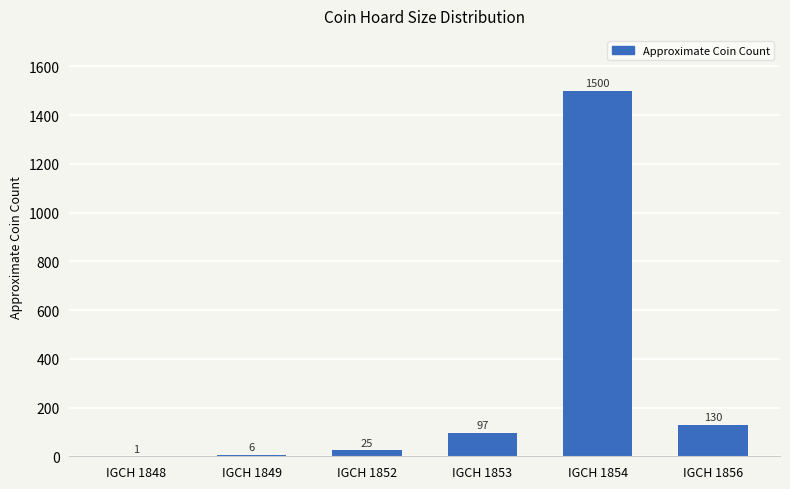

Count the number of categories in the chart.

6